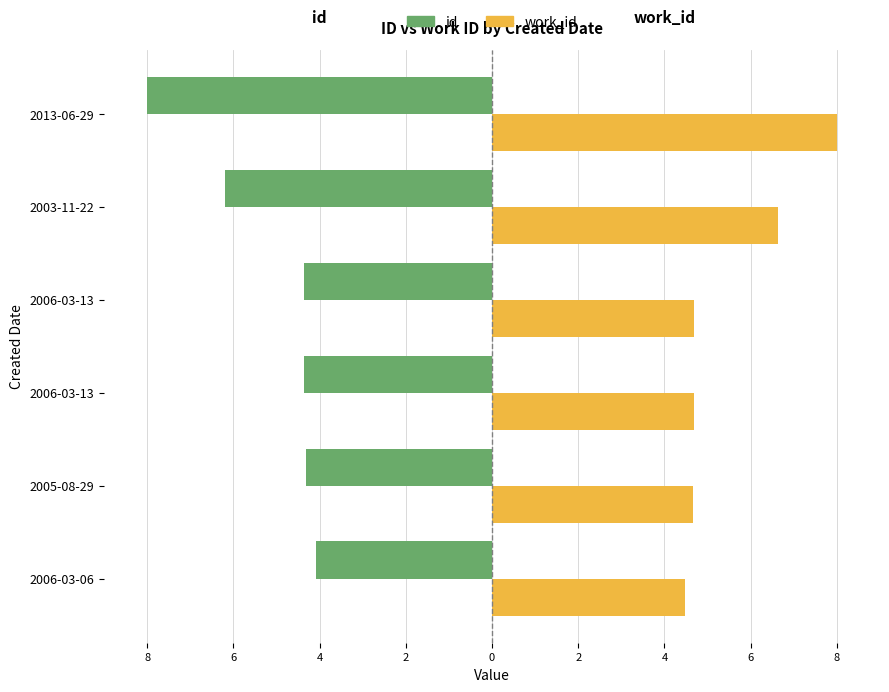

Which series has the largest total across all categories?

work_id